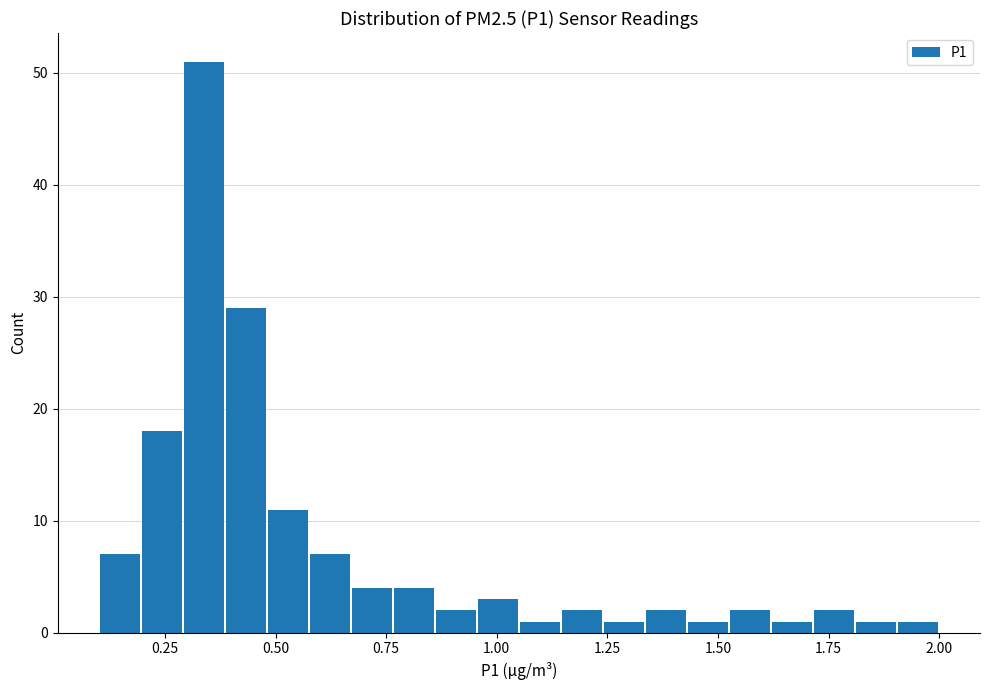

Read against the x-axis, roughly where is the centre of the tallest bar?

0.35